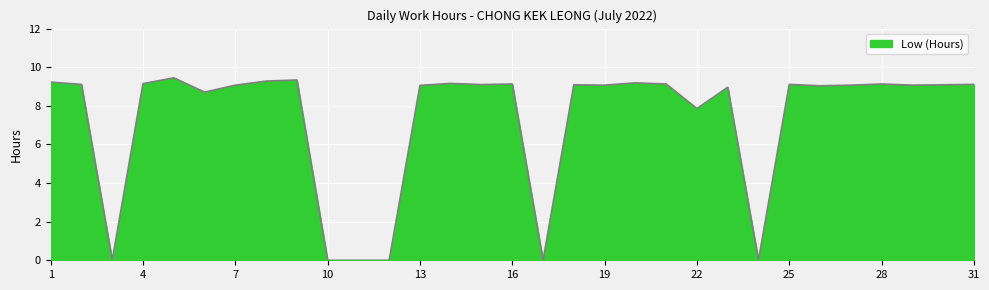

What is the sum of all values?

226.7